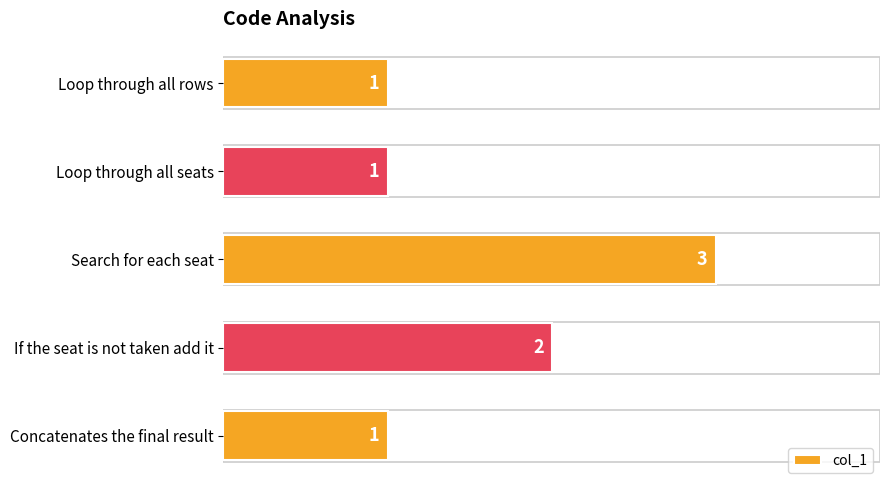

What is the difference between the second highest and minimum values?

1